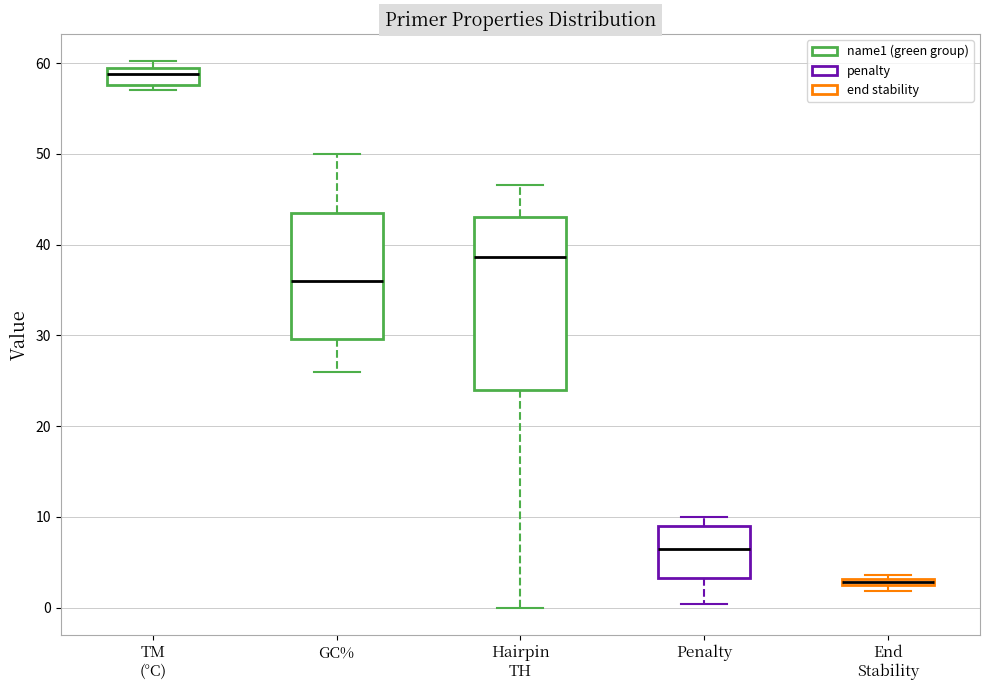

Where is the upper edge of the box for GC% on the y-axis? The values are not printed on the chart, so give them approximately, as read against the axis.

43